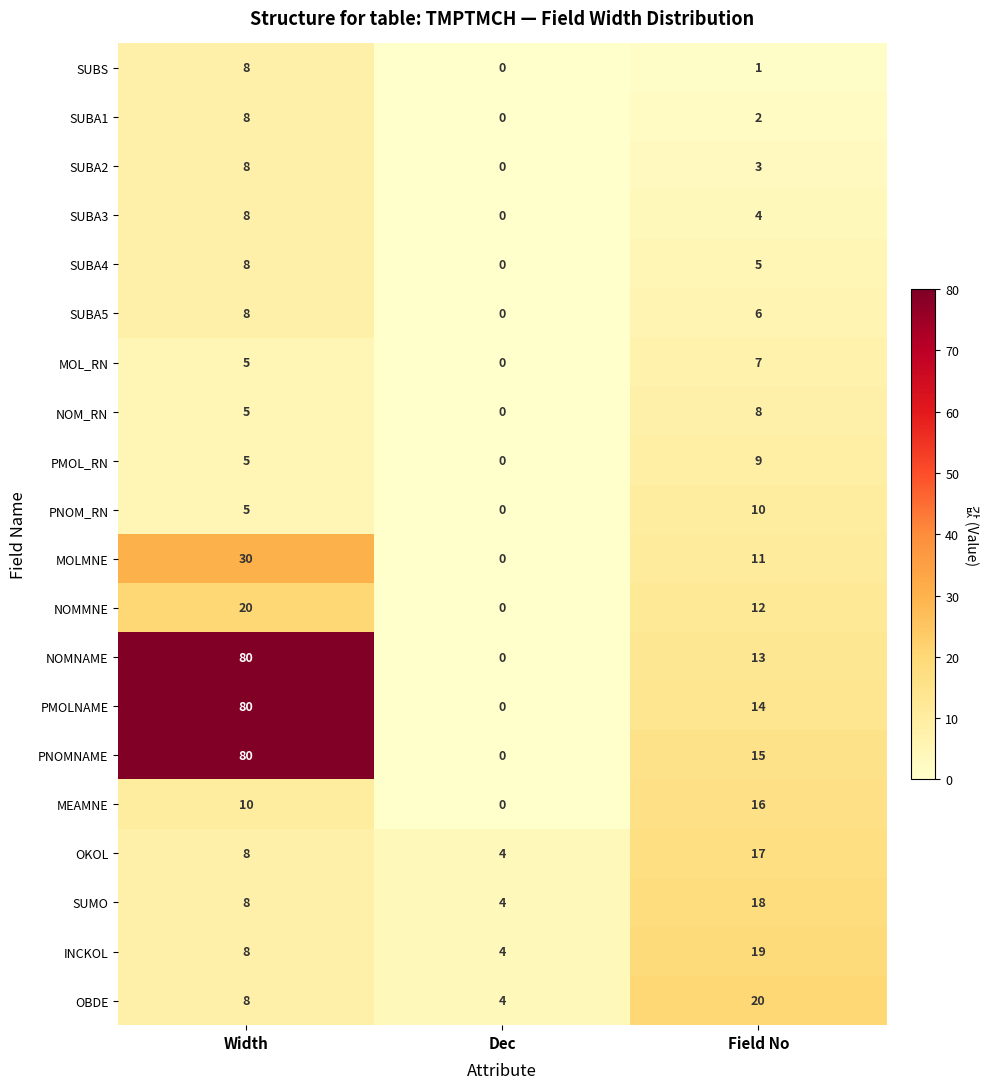

The value of PMOLNAME at Dec is -46. True or false?

False